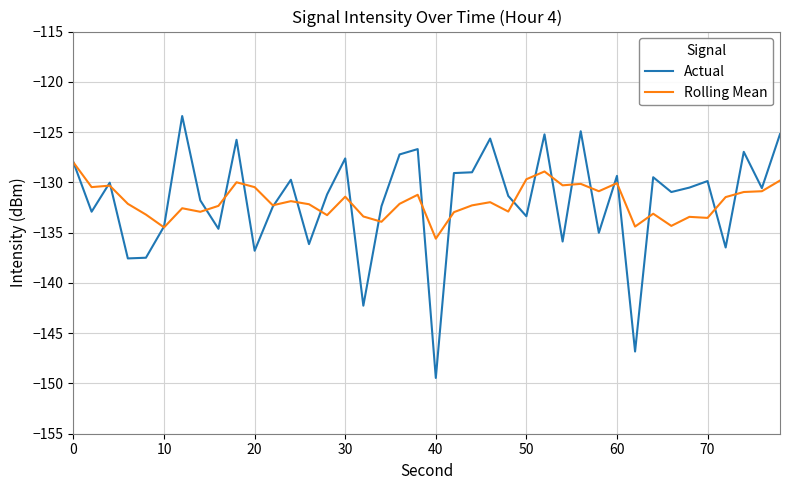

In Rolling Mean, how many points are lower than both neighbors (excluding endpoints)?

13